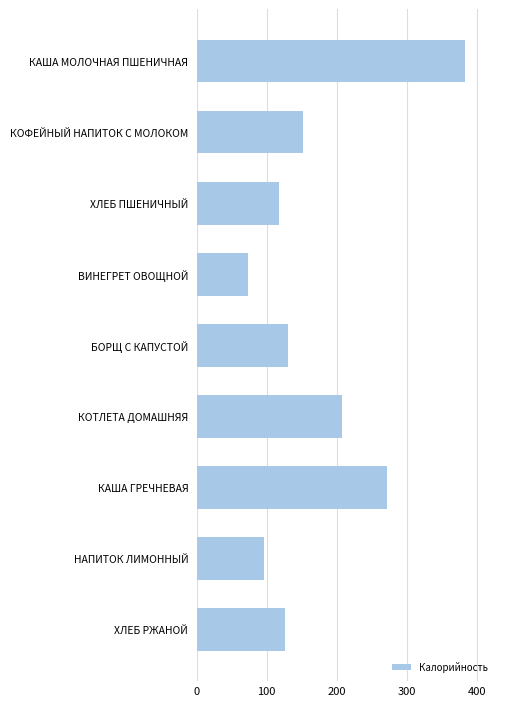

Rank the categories by value from highest to lowest.

КАША МОЛОЧНАЯ ПШЕНИЧНАЯ, КАША ГРЕЧНЕВАЯ, КОТЛЕТА ДОМАШНЯЯ, КОФЕЙНЫЙ НАПИТОК С МОЛОКОМ, БОРЩ С КАПУСТОЙ, ХЛЕБ РЖАНОЙ, ХЛЕБ ПШЕНИЧНЫЙ, НАПИТОК ЛИМОННЫЙ, ВИНЕГРЕТ ОВОЩНОЙ